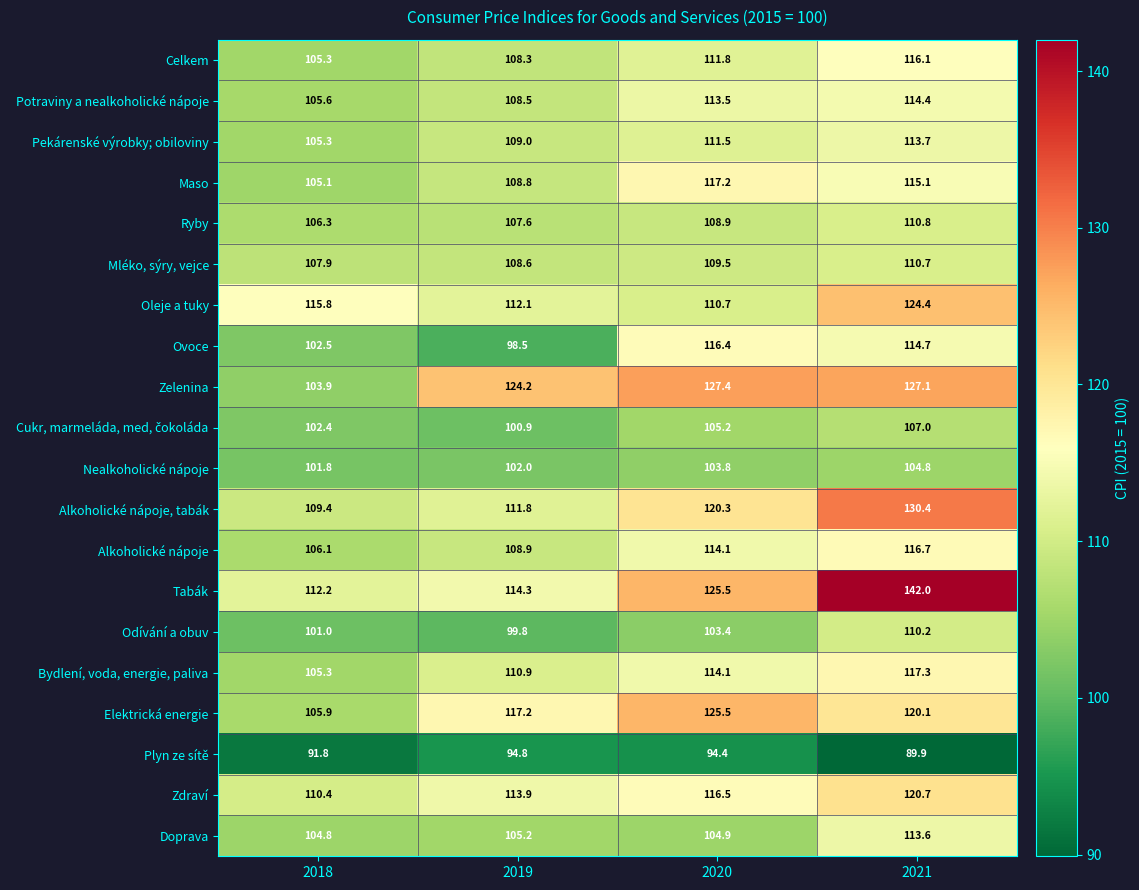

Count the number of data series in this chart.

20